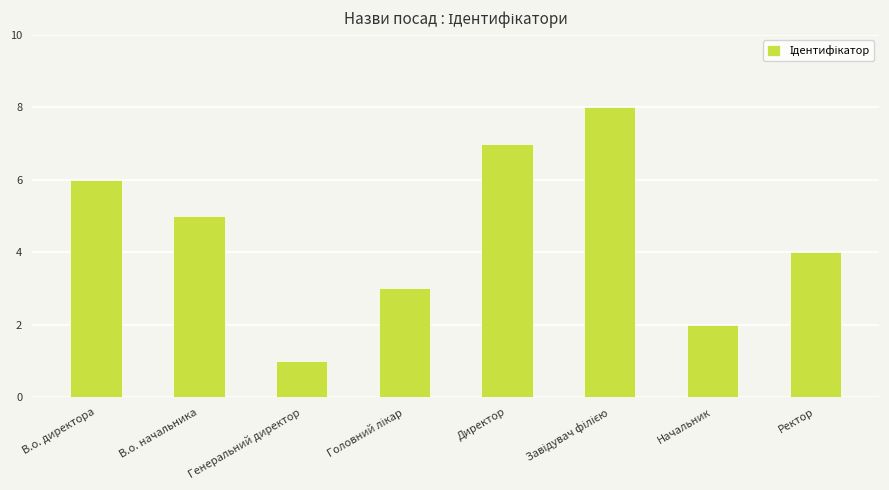

What is the approximate value at В.о. начальника?

5